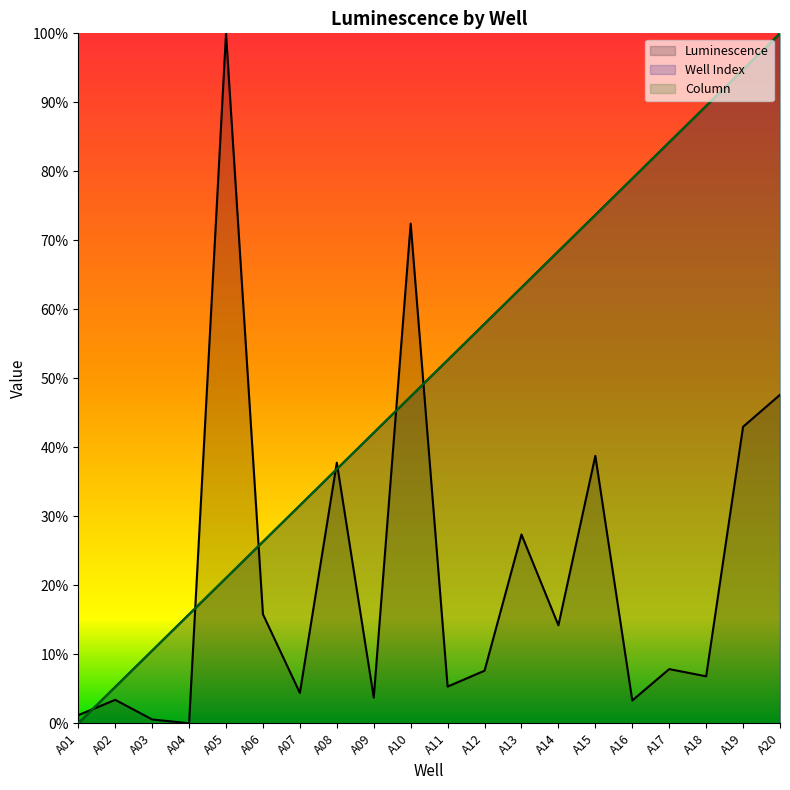

The value of Well Index at A20 is 1.0. True or false?

True